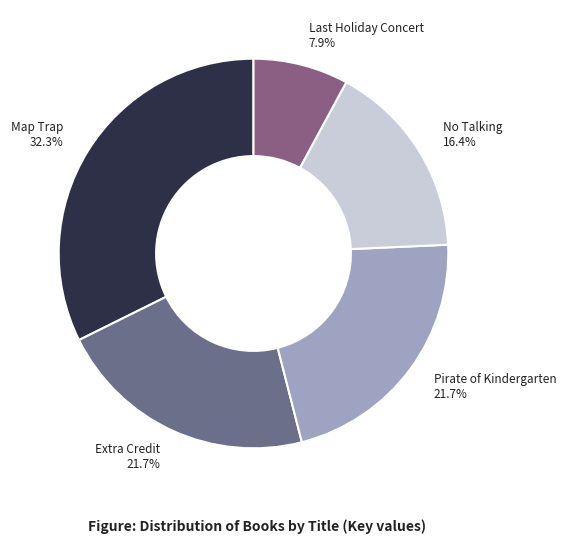

Is the sum of Map Trap and Extra Credit greater than half?

Yes